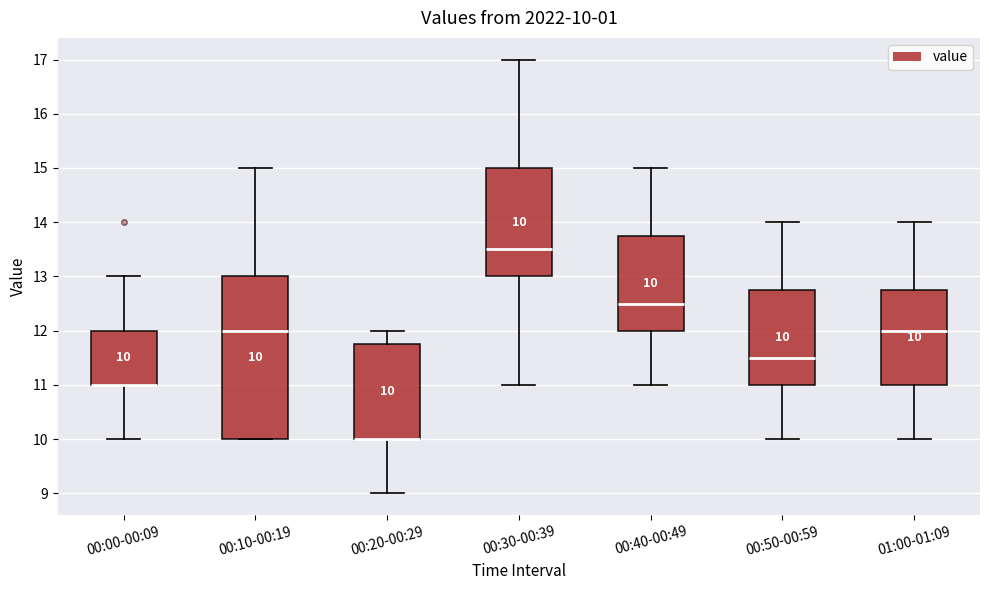

Comparing the boxes themselves (not the whiskers), which one is the tallest?

00:10-00:19